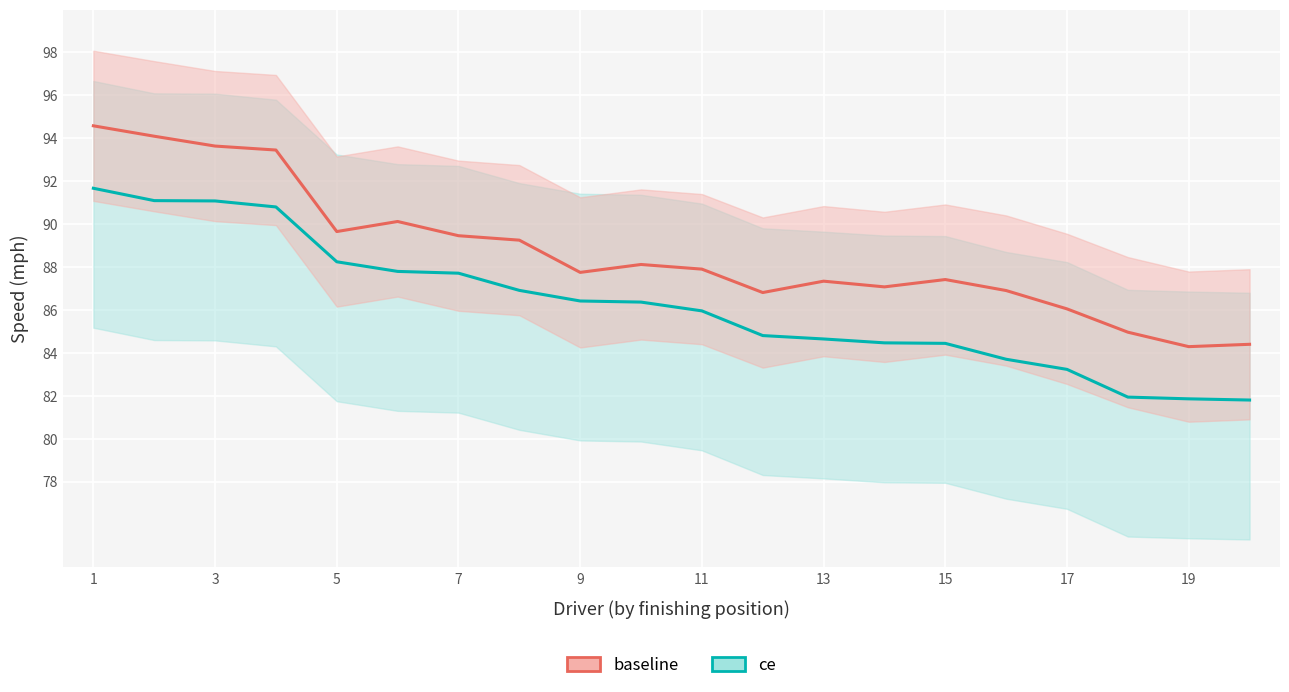

Reading left to right, list all the values displayed in this chart.

ce: 91.7	91.1	91.1	90.8	88.2	87.8	87.7	86.9	86.4	86.4	86.0	84.8	84.6	84.5	84.4	83.7	83.2	81.9	81.9	81.8
baseline: 94.6	94.1	93.6	93.5	89.7	90.1	89.5	89.3	87.7	88.1	87.9	86.8	87.3	87.1	87.4	86.9	86.0	85.0	84.3	84.4